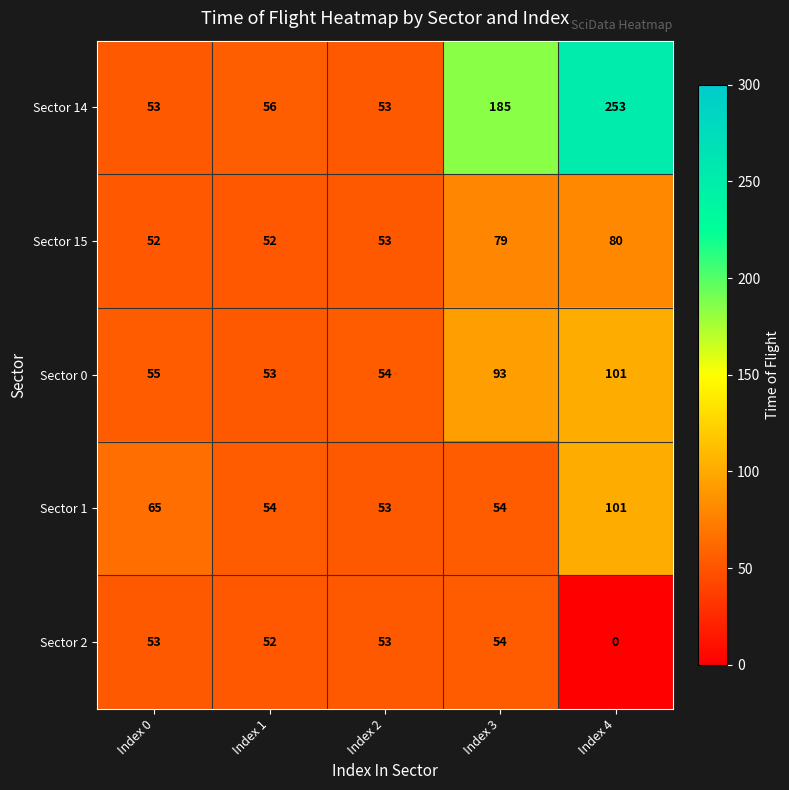

At which label is Sector 14 closest to 153?

Index 3